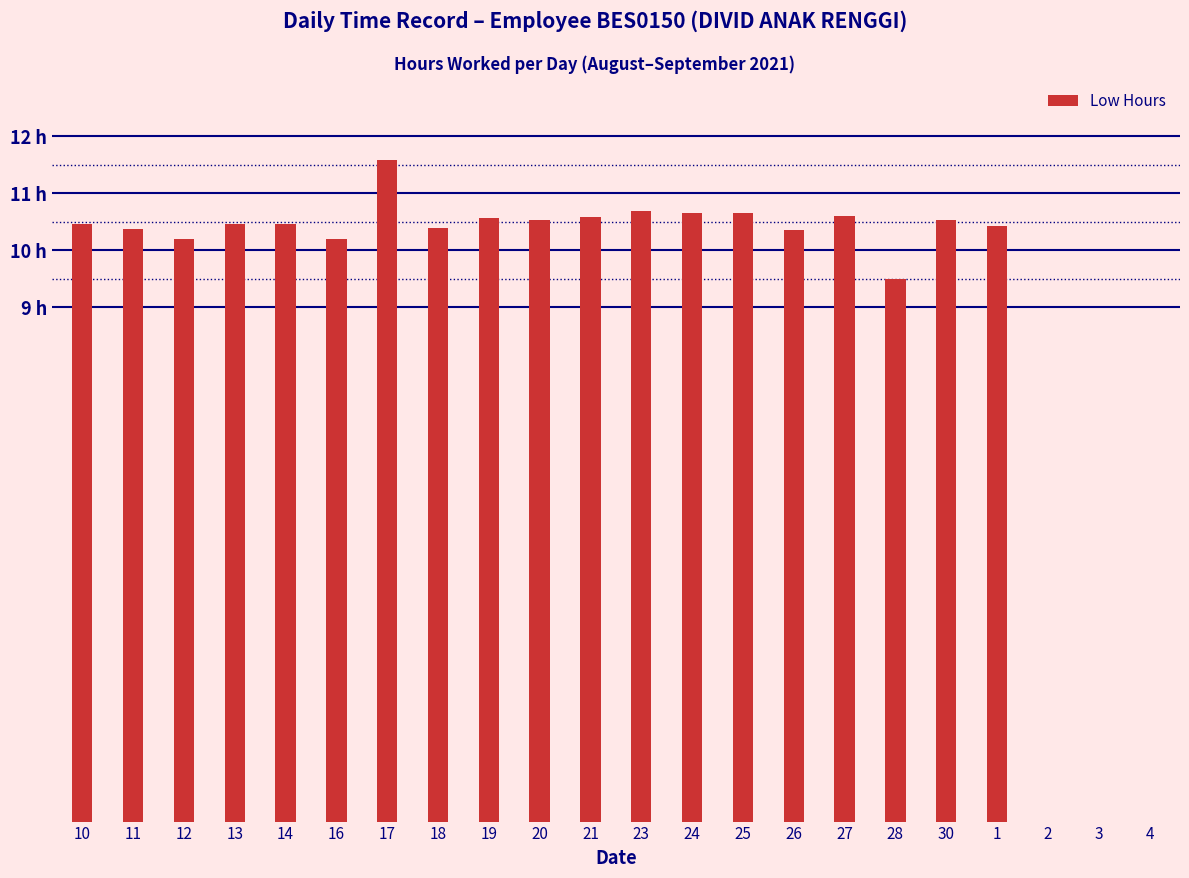

At which category does the chart reach its peak across all series?

17